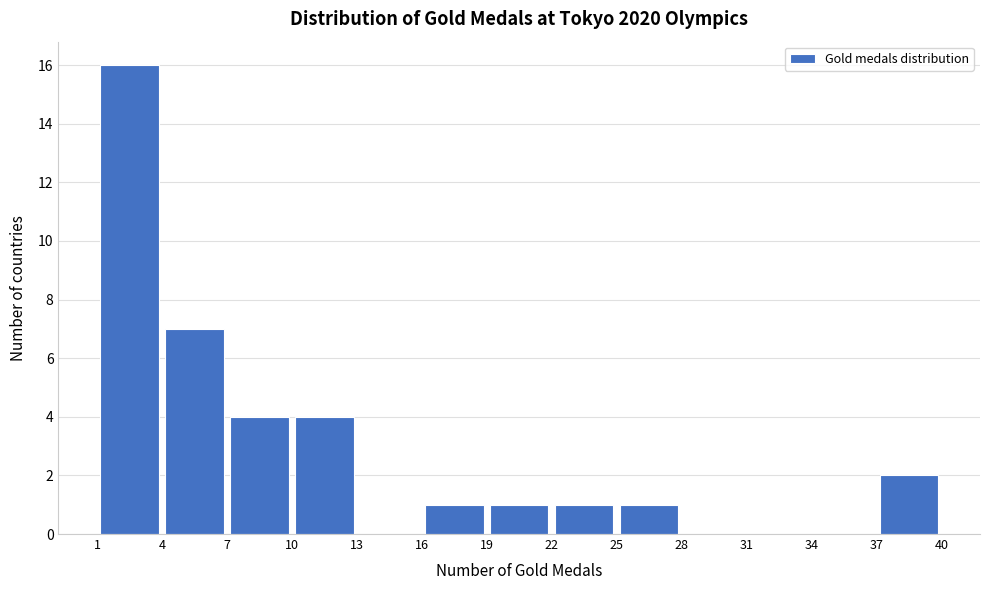

How tall is the bar that spans 7 to 10 on the x-axis? The values are not printed on the chart, so give them approximately, as read against the axis.

4